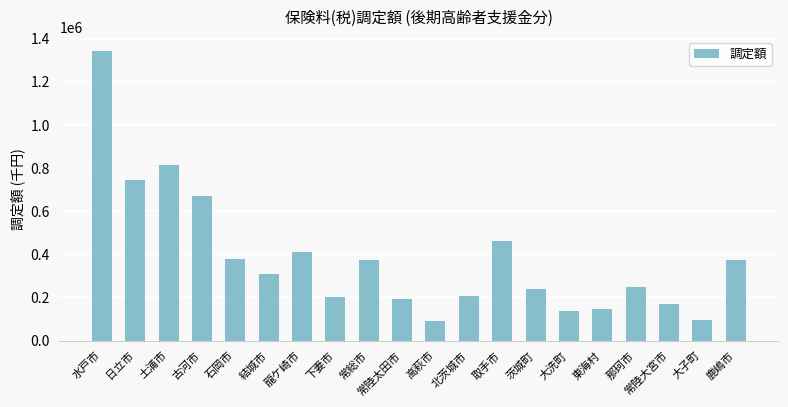

What is the value of the 18th bar from the left?

168944